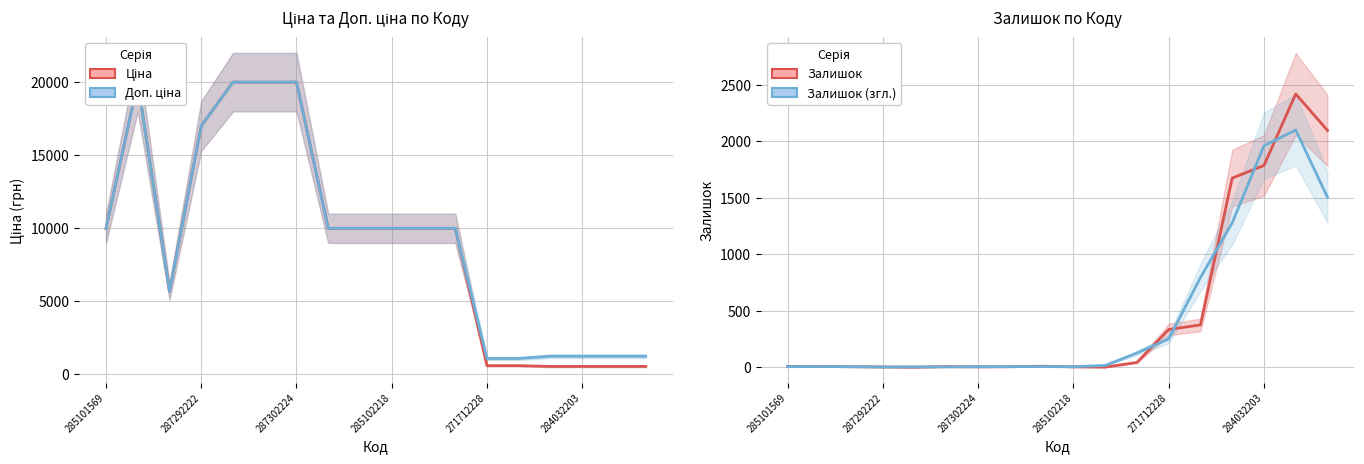

Reading left to right, what are all the values shown in this chart?

Ціна: 9975.0	19964.2	5673.8	16976.3	19964.2	19964.2	19964.2	9975.0	9975.0	9975.0	9975.0	9975.0	589.9	589.9	539.0	539.0	539.0	539.0
Доп. ціна: 9975.0	19964.2	5673.8	16976.3	19964.2	19964.2	19964.2	9975.0	9975.0	9975.0	9975.0	9975.0	1081.7	1081.7	1235.4	1235.4	1235.4	1235.4
Залишок: 7.0	7.0	4.0	2.0	0.0	5.0	3.0	4.0	9.0	3.0	1.0	42.0	334.0	374.0	1674.0	1786.0	2419.0	2096.0
Залишок (згл.): 4.7	6.0	4.3	2.0	2.3	2.7	4.0	5.3	5.3	4.3	15.3	125.7	250.0	794.0	1278.0	1959.7	2100.3	1505.0